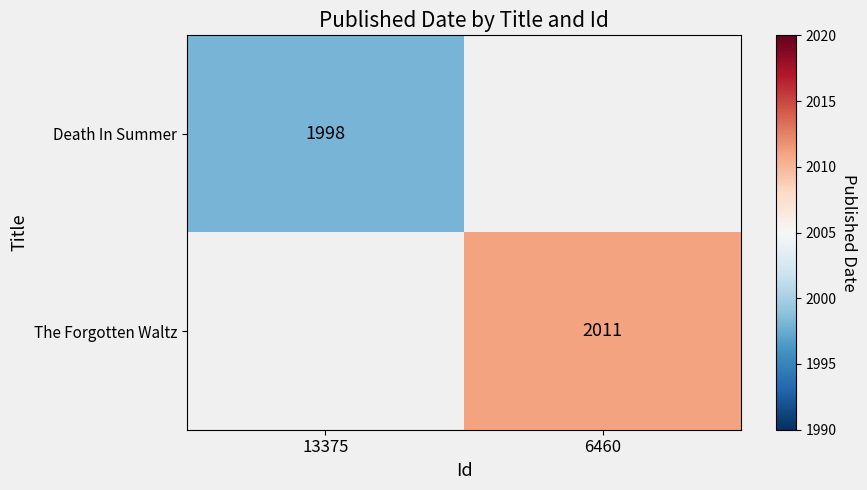

True or false: Death In Summer has a value of 1998 at 13375.

True